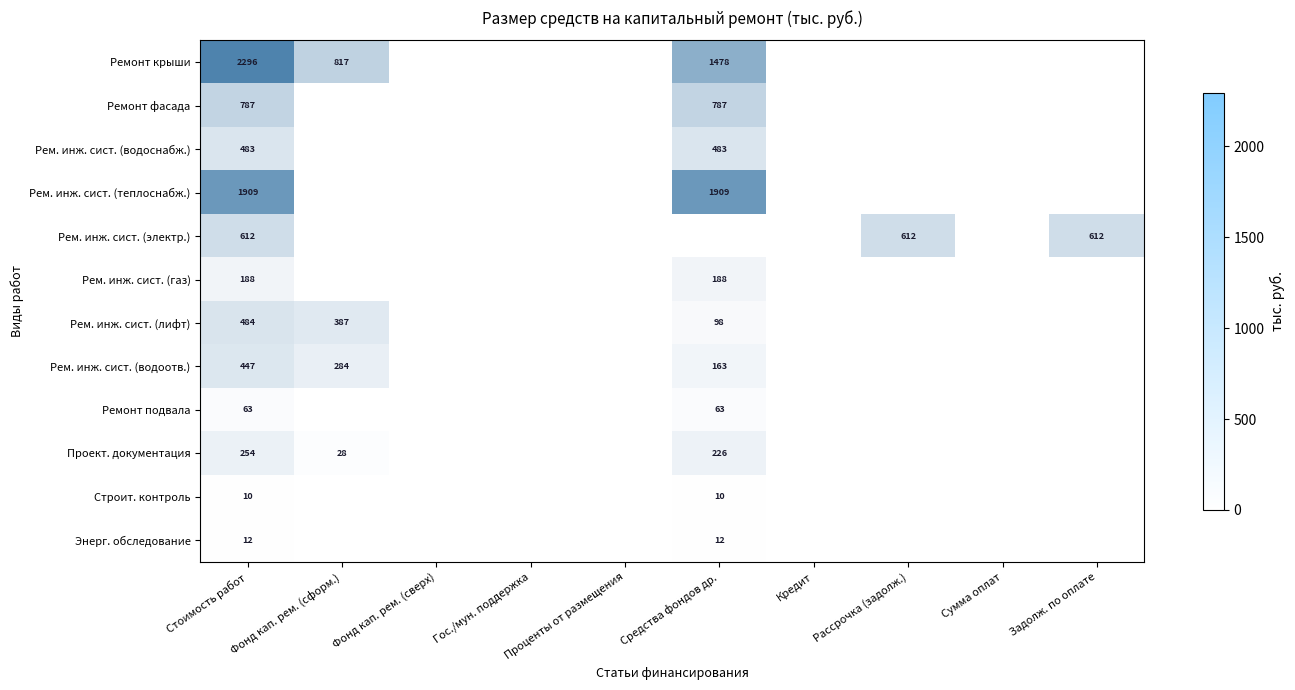

How many categories are shown in the chart?

10